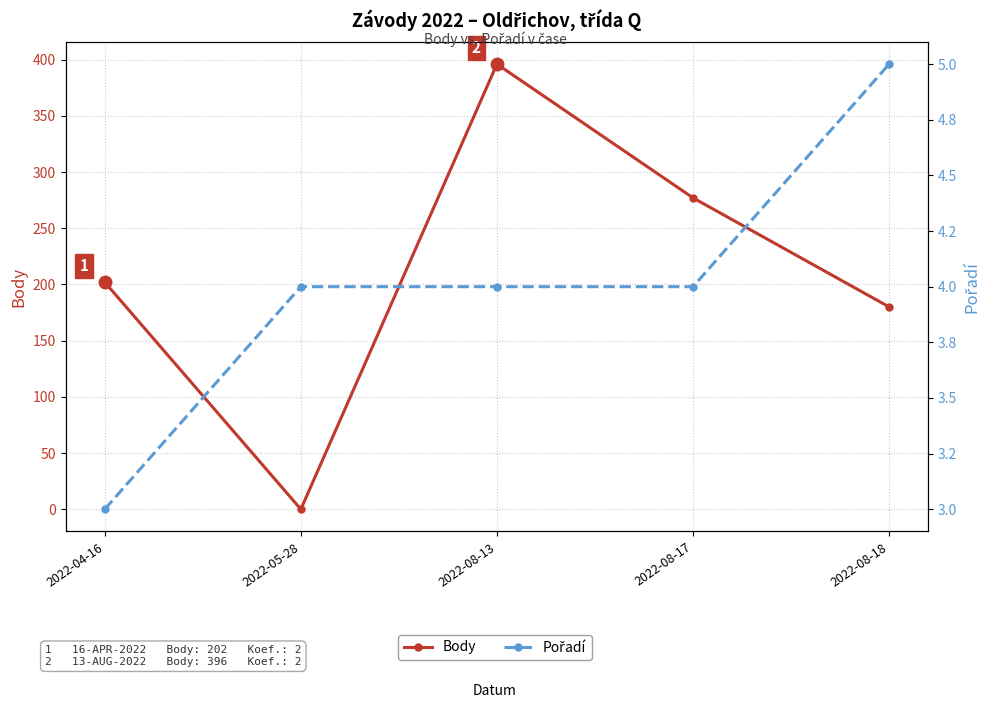

Which category has the lowest value across all series?

2022-05-28